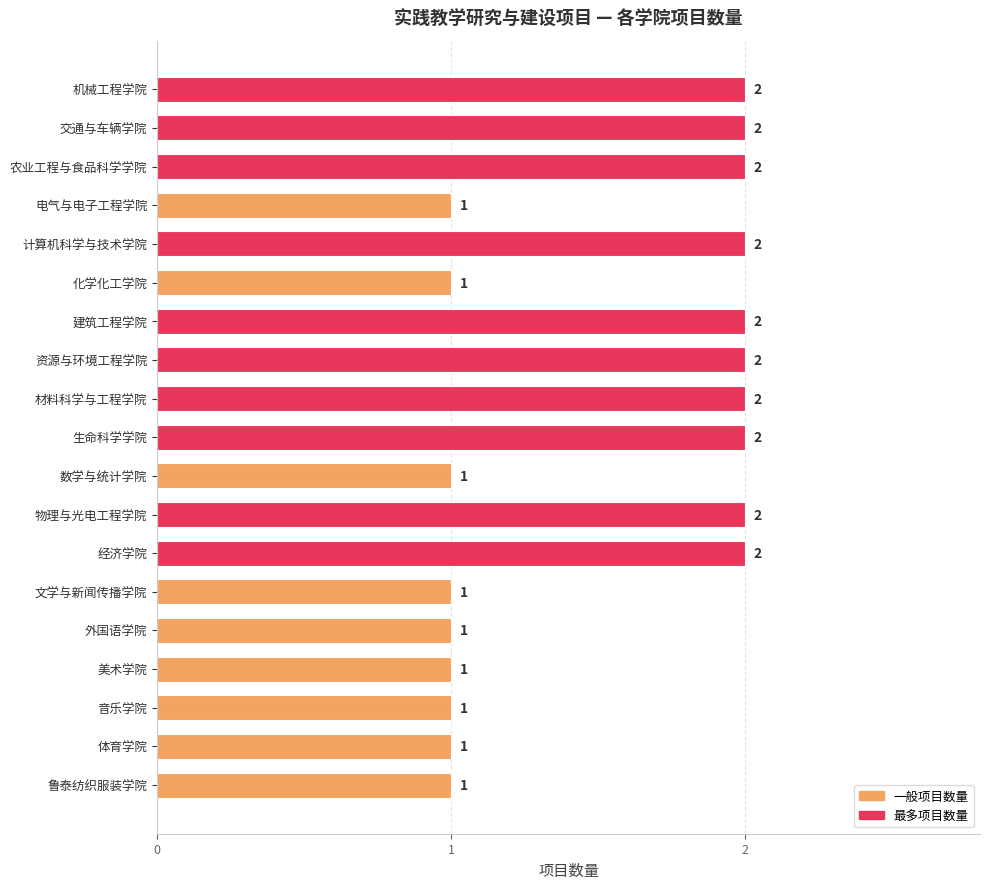

What is the value of the 7th bar from the top?

2